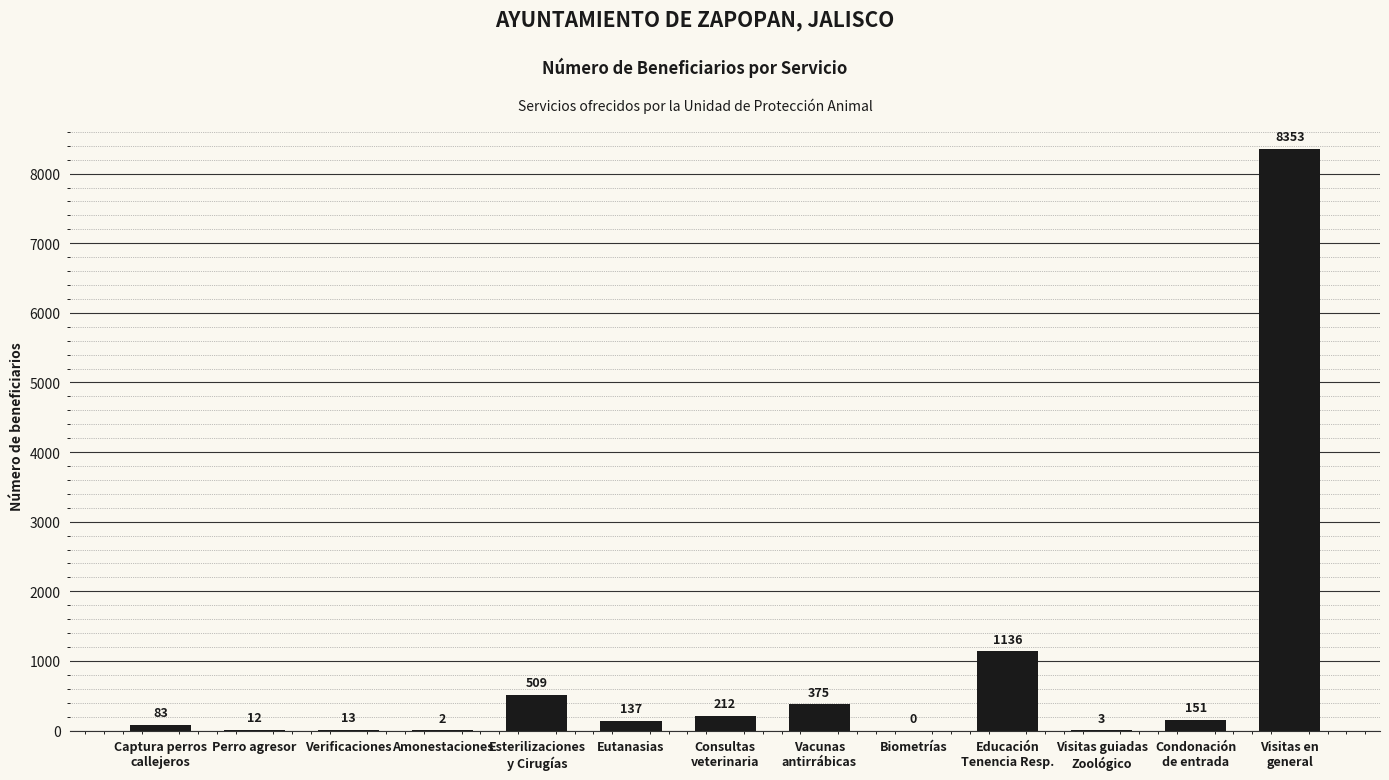

The value at Perro agresor is 12. True or false?

True